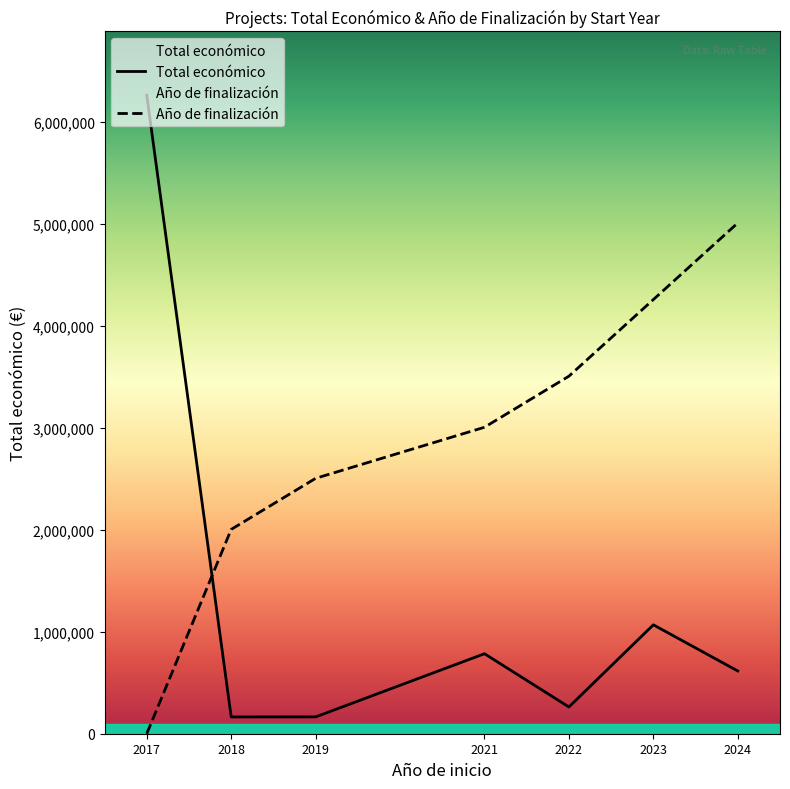

Reading left to right, transcribe all the data shown in this chart.

Total económico: 2017=6263046.0	2018=164733.0	2019=165000.0	2021=784752.0	2022=262332.0	2023=1068189.0	2024=615375.0
Año de finalización: 2017=0.0	2018=2004174.7	2019=2505218.4	2021=3006262.1	2022=3507305.8	2023=4258871.3	2024=5010436.8